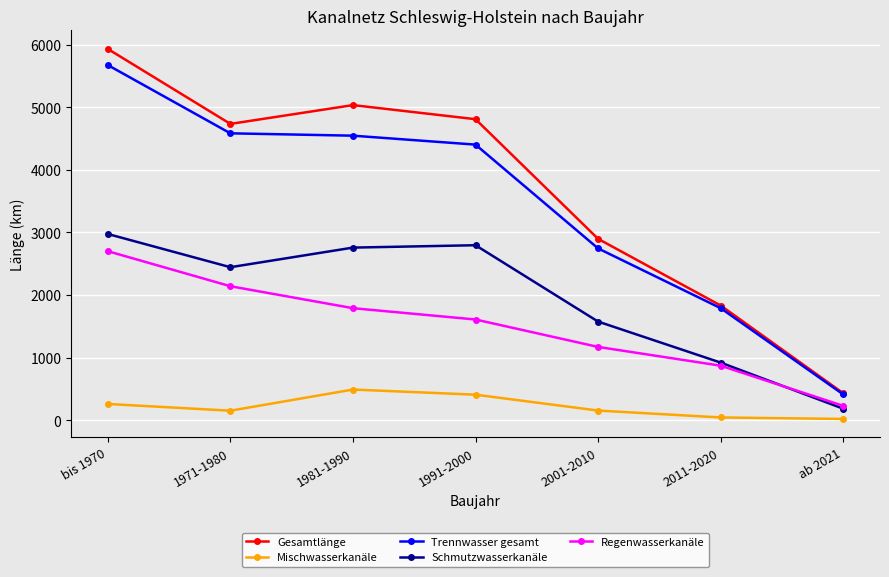

What is the greatest value displayed?

5932.6